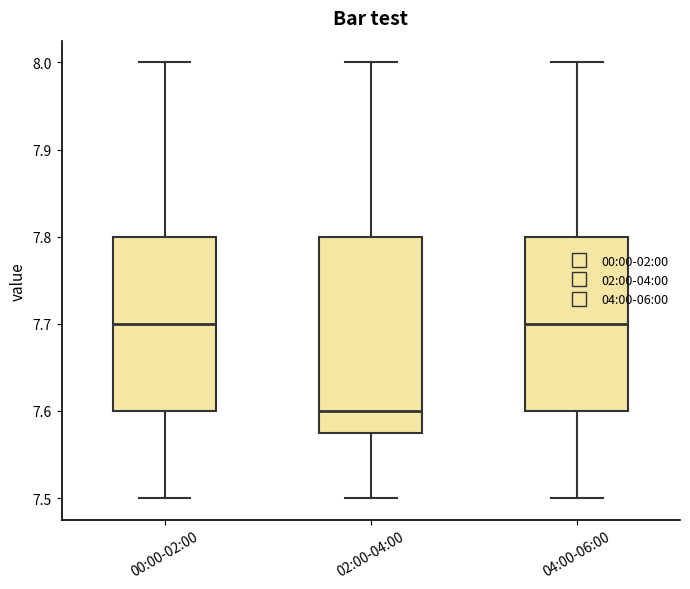

Comparing the boxes themselves (not the whiskers), which one is the tallest?

02:00-04:00